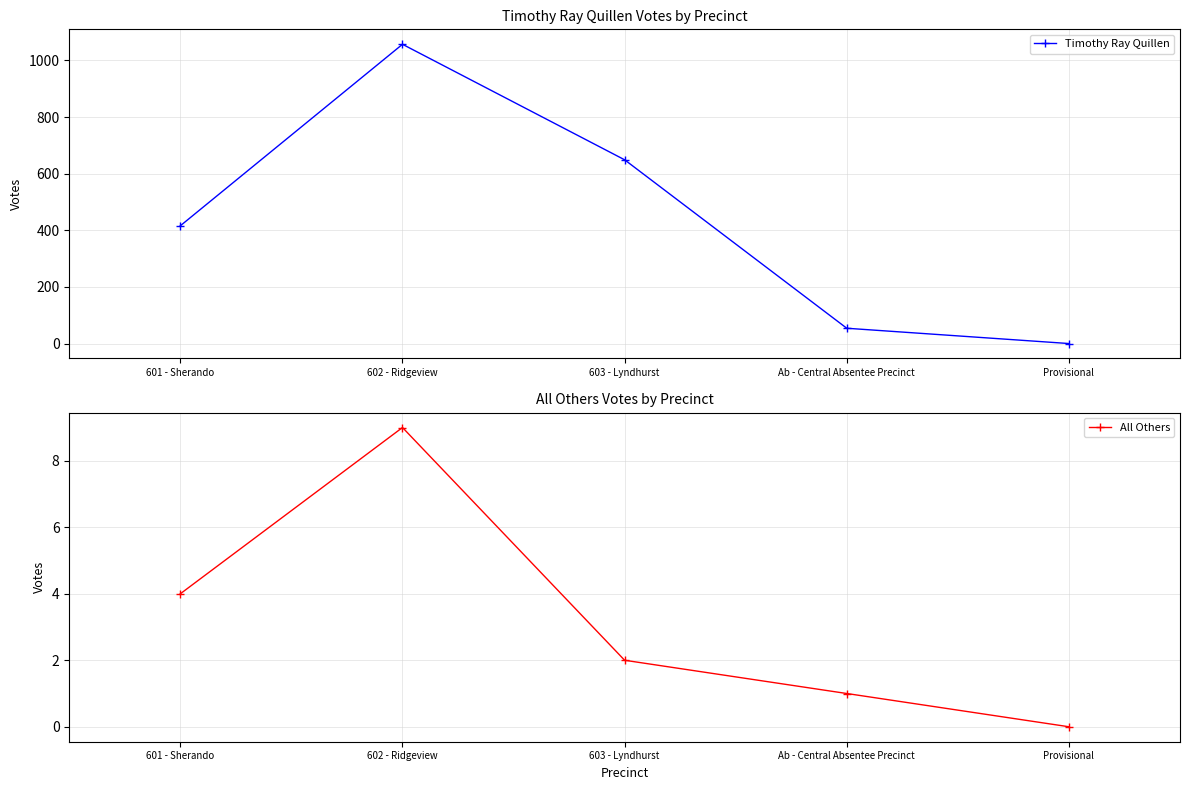

Count the number of data series in this chart.

2